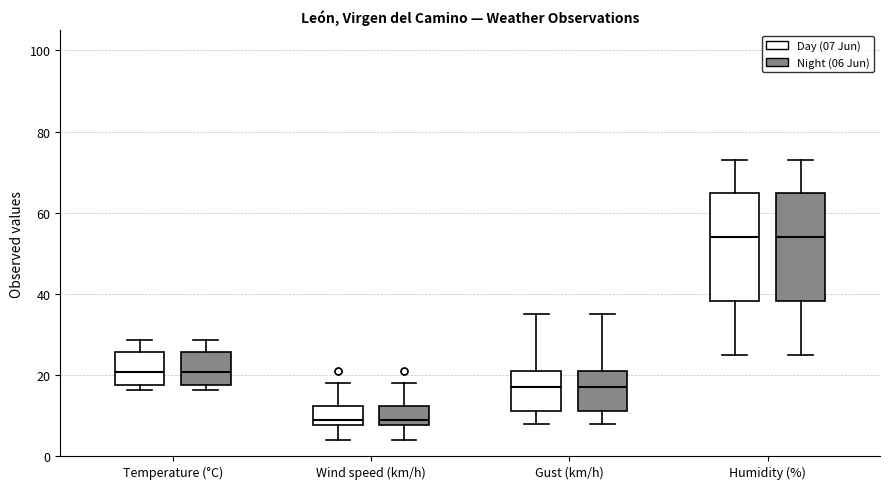

Reading left to right, transcribe this box plot: for each box, give where its median line is, the range the box spans, and where its two whiskers end, as read against the y-axis. The values are not printed on the chart, so give them approximately, as read against the axis.

Temperature (°C) (Day (07 Jun)): median 20, box 18 to 26, whiskers 16 to 28
Temperature (°C) (Night (06 Jun)): median 20, box 18 to 26, whiskers 16 to 28
Wind speed (km/h) (Day (07 Jun)): median 10, box 8 to 12, whiskers 4 to 18
Wind speed (km/h) (Night (06 Jun)): median 10, box 8 to 12, whiskers 4 to 18
Gust (km/h) (Day (07 Jun)): median 18, box 12 to 22, whiskers 8 to 36
Gust (km/h) (Night (06 Jun)): median 18, box 12 to 22, whiskers 8 to 36
Humidity (%) (Day (07 Jun)): median 54, box 38 to 64, whiskers 26 to 74
Humidity (%) (Night (06 Jun)): median 54, box 38 to 64, whiskers 26 to 74